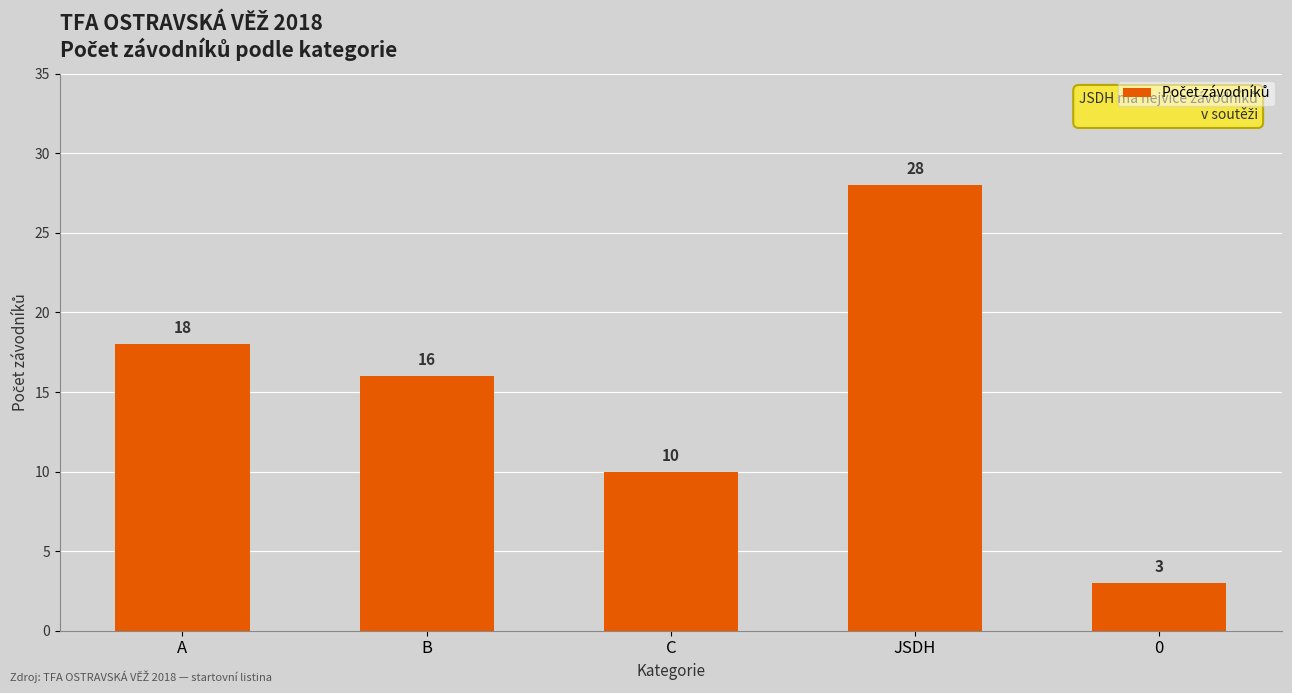

Where is the data nearest to the value 15?

B